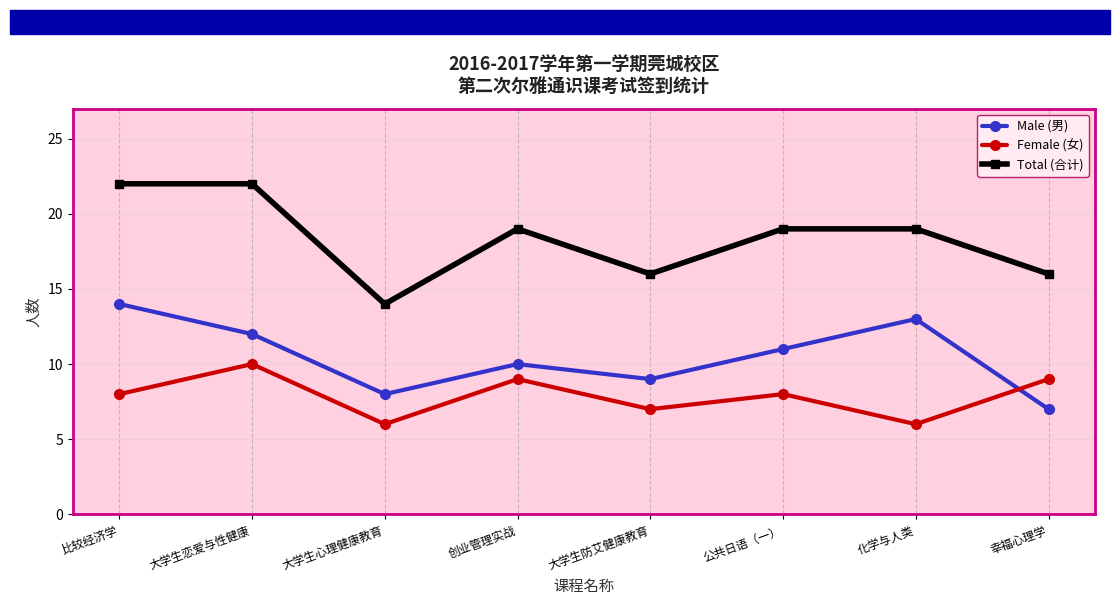

Which series changed the most between 比较经济学 and 幸福心理学?

Male (男)